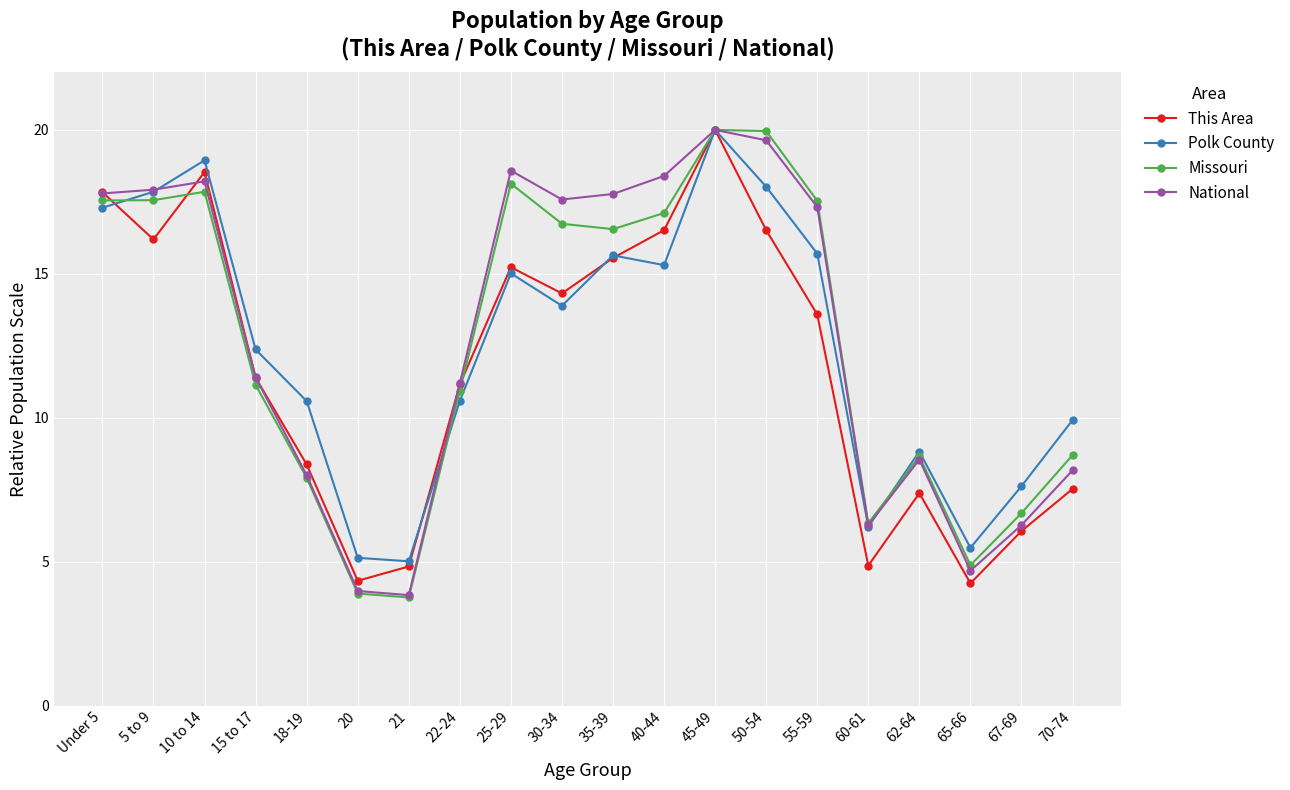

Which series changed the most between 10 to 14 and 25-29?

Polk County